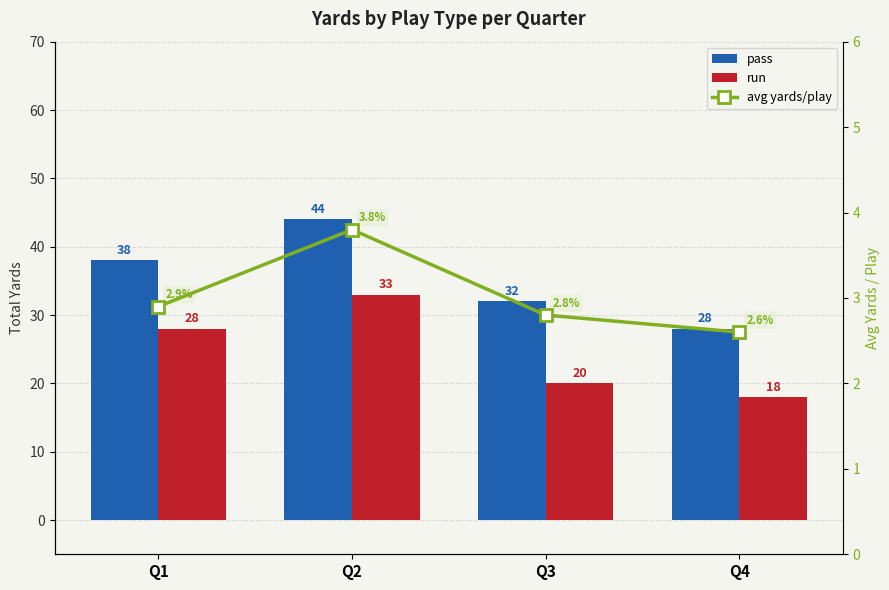

What is the value of the run bar at the 1st from the left?

28.0